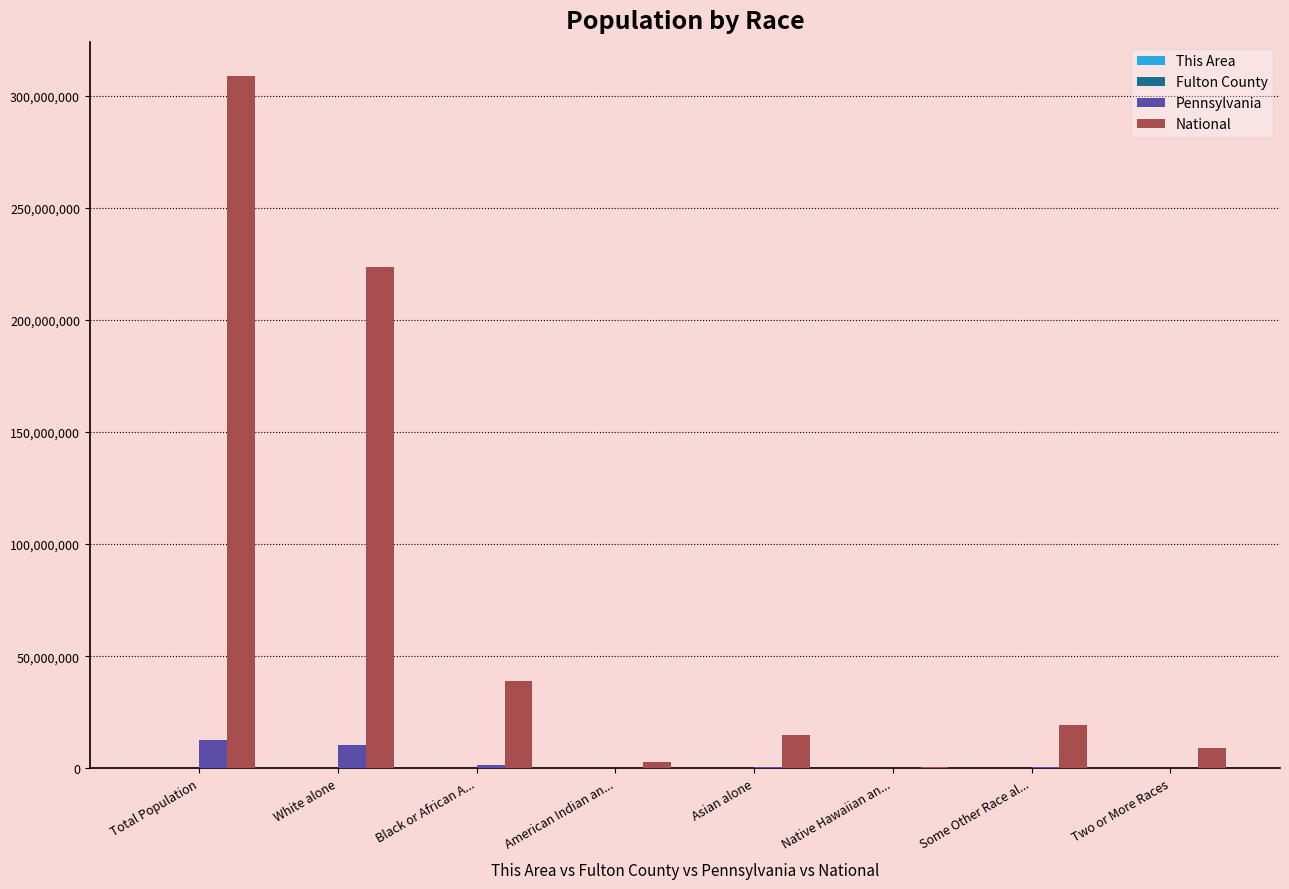

How many categories are shown in the chart?

8